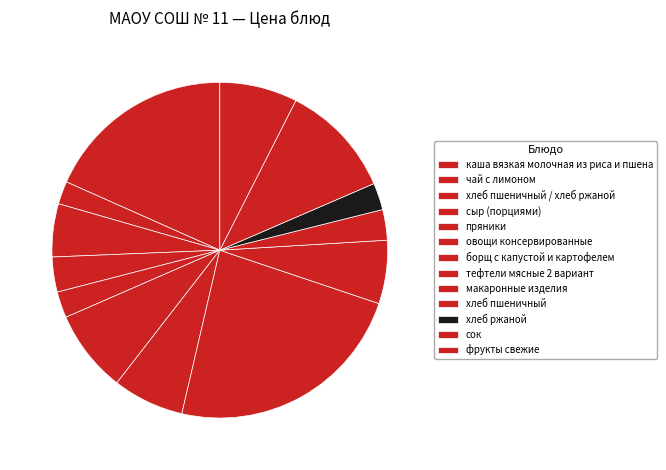

Which category has the smallest portion of the pie?

чай с лимоном